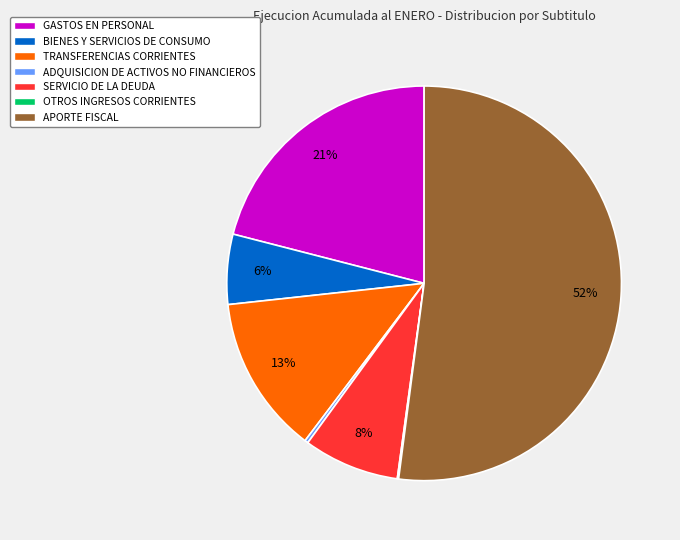

Is there any slice that represents more than half of the pie?

Yes